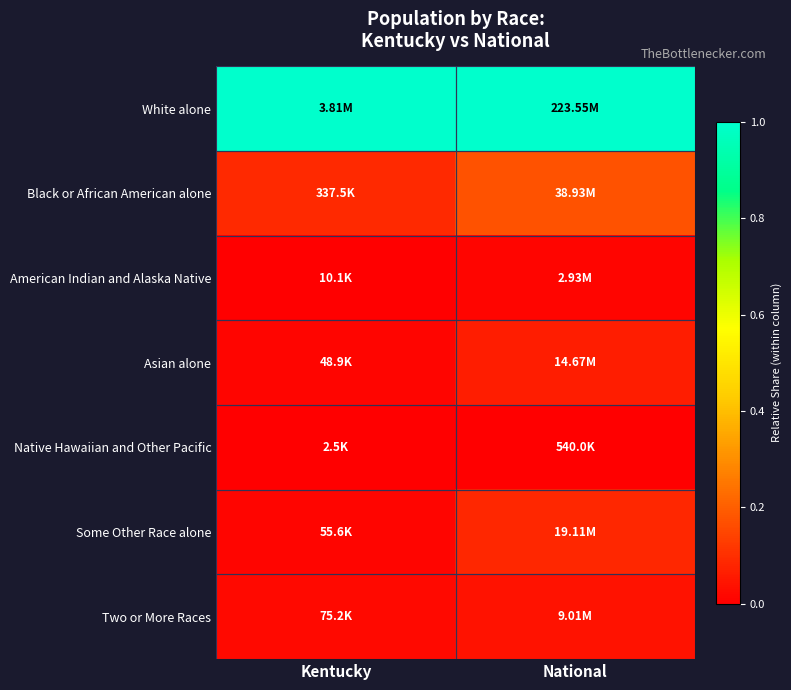

Reading right to left, extract all data points from this chart.

White alone: National=1.0	Kentucky=1.0
Black or African American alone: National=0.2	Kentucky=0.1
American Indian and Alaska Native: National=0.0	Kentucky=0.0
Asian alone: National=0.1	Kentucky=0.0
Native Hawaiian and Other Pacific: National=0.0	Kentucky=0.0
Some Other Race alone: National=0.1	Kentucky=0.0
Two or More Races: National=0.0	Kentucky=0.0